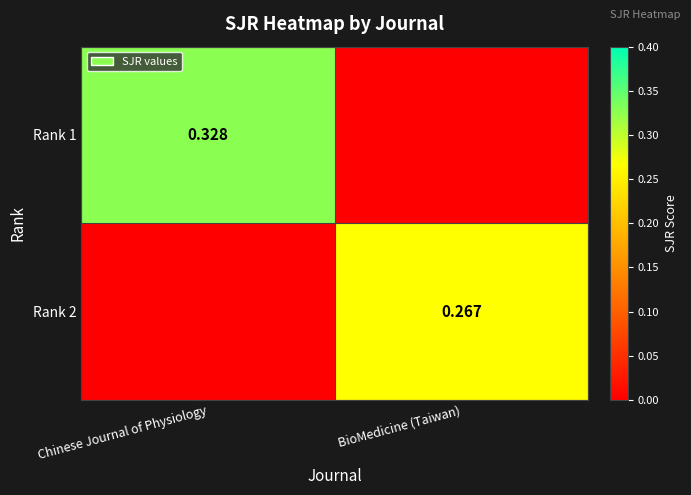

Is the value of Rank 2 at BioMedicine (Taiwan) greater than the value of Rank 1 at Chinese Journal of Physiology?

No